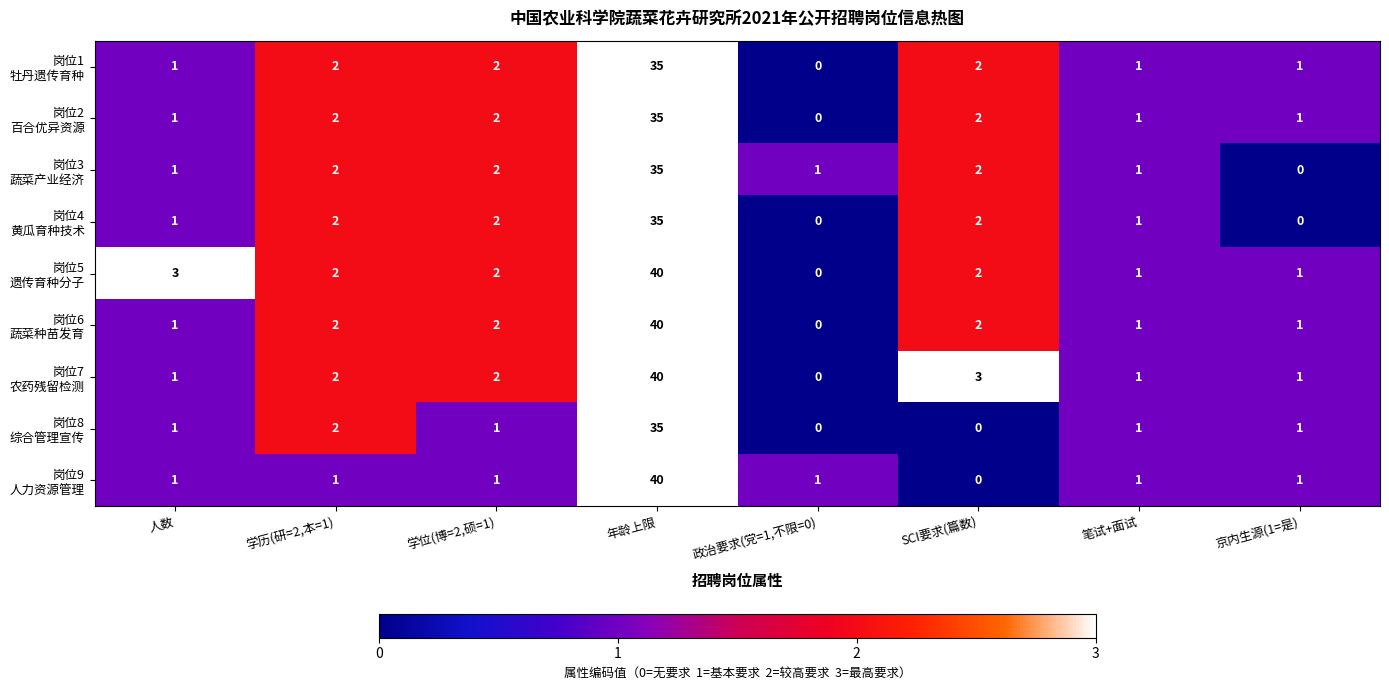

What is the maximum value shown in the chart?

40